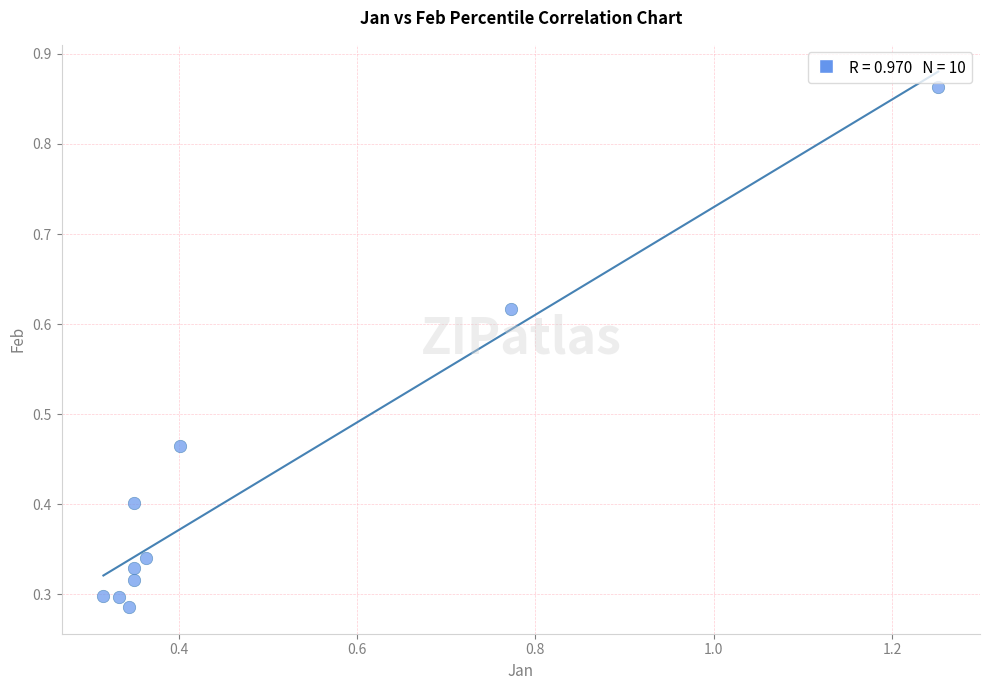

What is the average Y value?

0.4